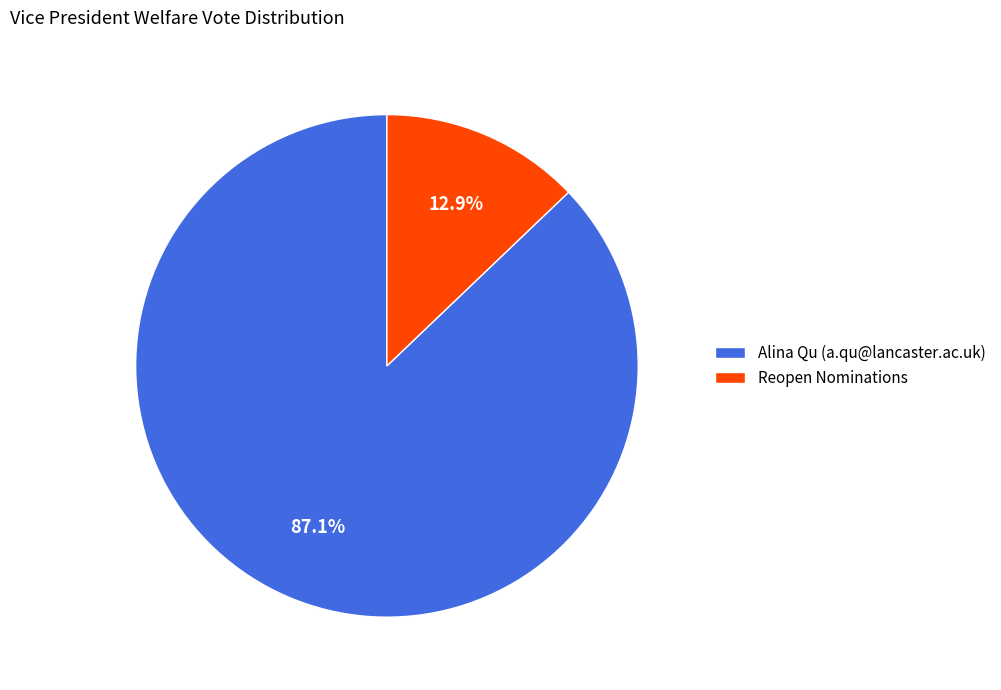

Do Reopen Nominations and Alina Qu (a.qu@lancaster.ac.uk) together represent more than half of the pie?

Yes